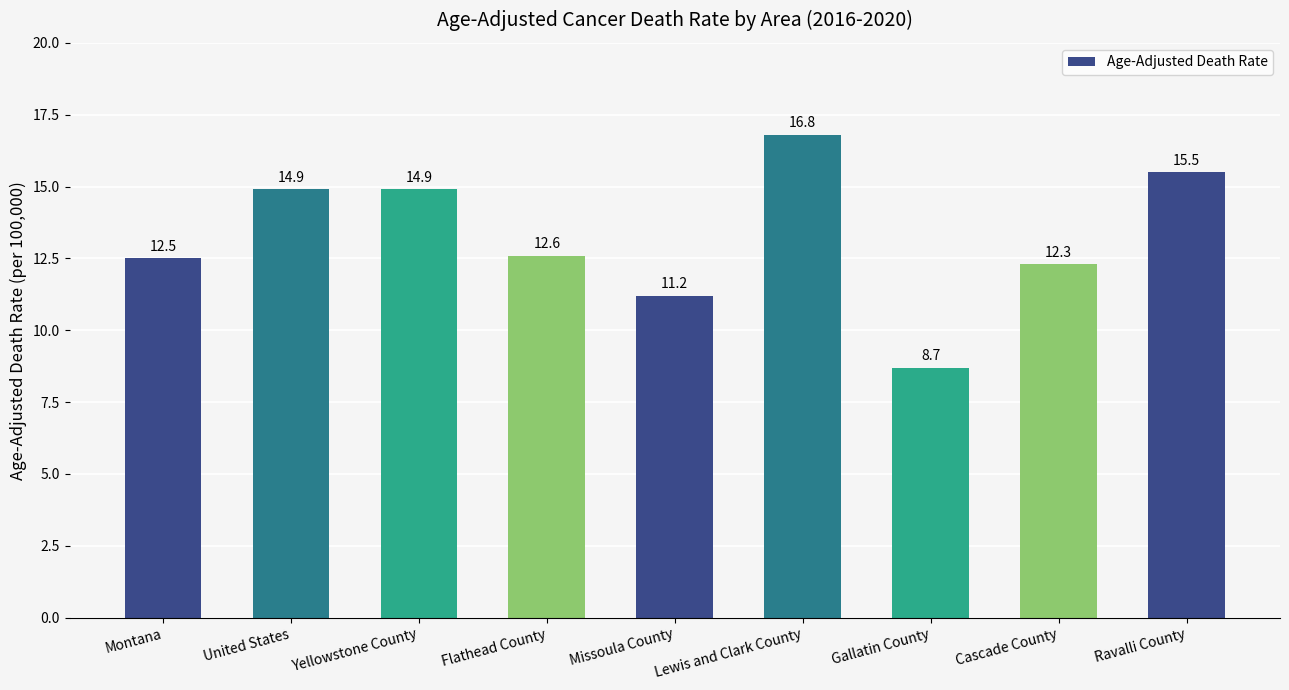

How many values exceed 12?

7